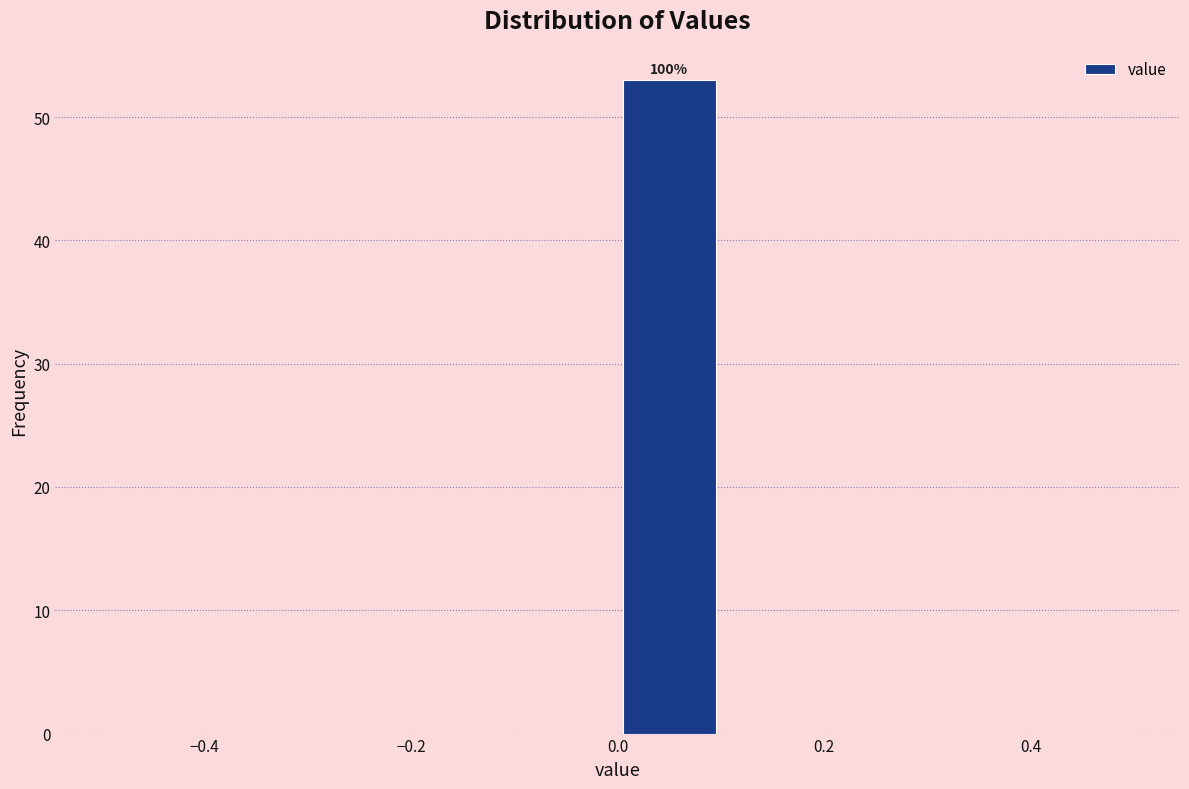

Over which range of the x-axis is the bar tallest?

0.0 to 0.1